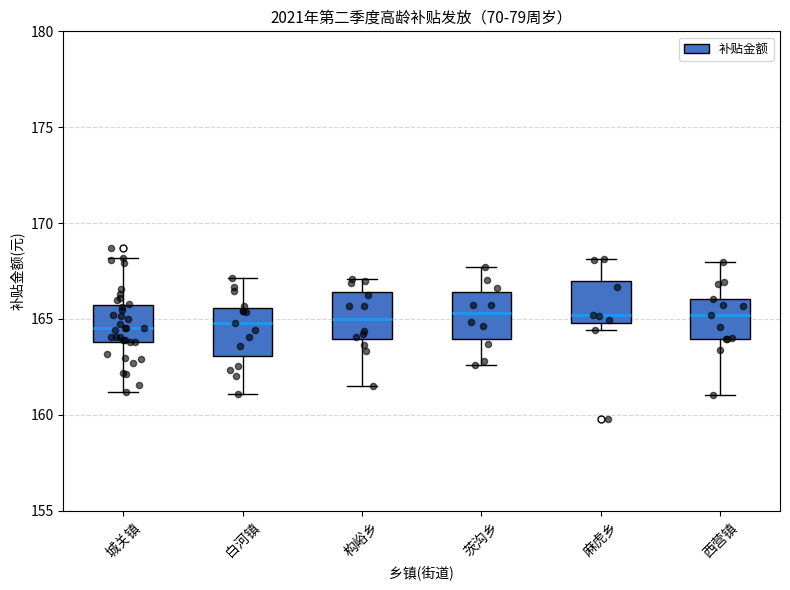

Where does the lower whisker of the box for 构峪乡 end on the y-axis? The values are not printed on the chart, so give them approximately, as read against the axis.

161.5